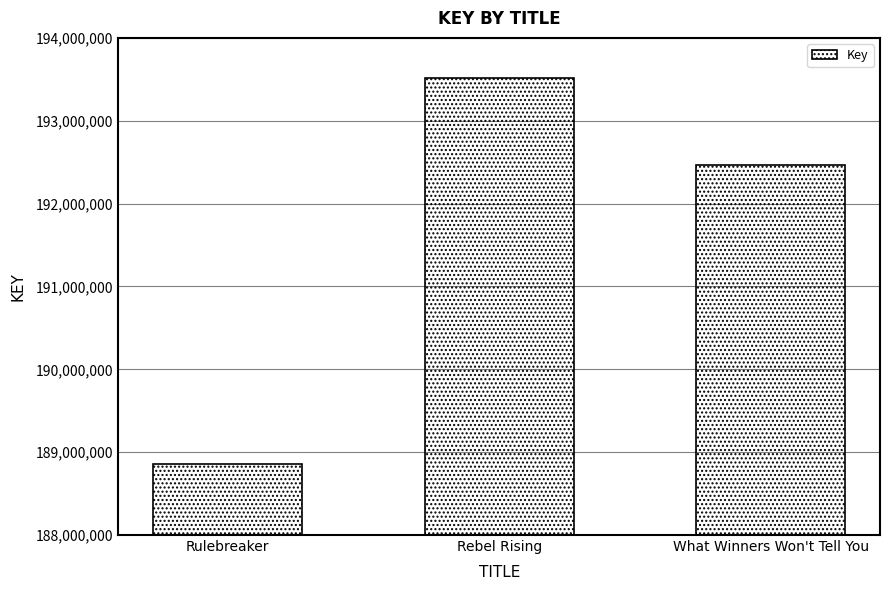

What value does the data have at Rulebreaker, to the nearest 100?

188857900